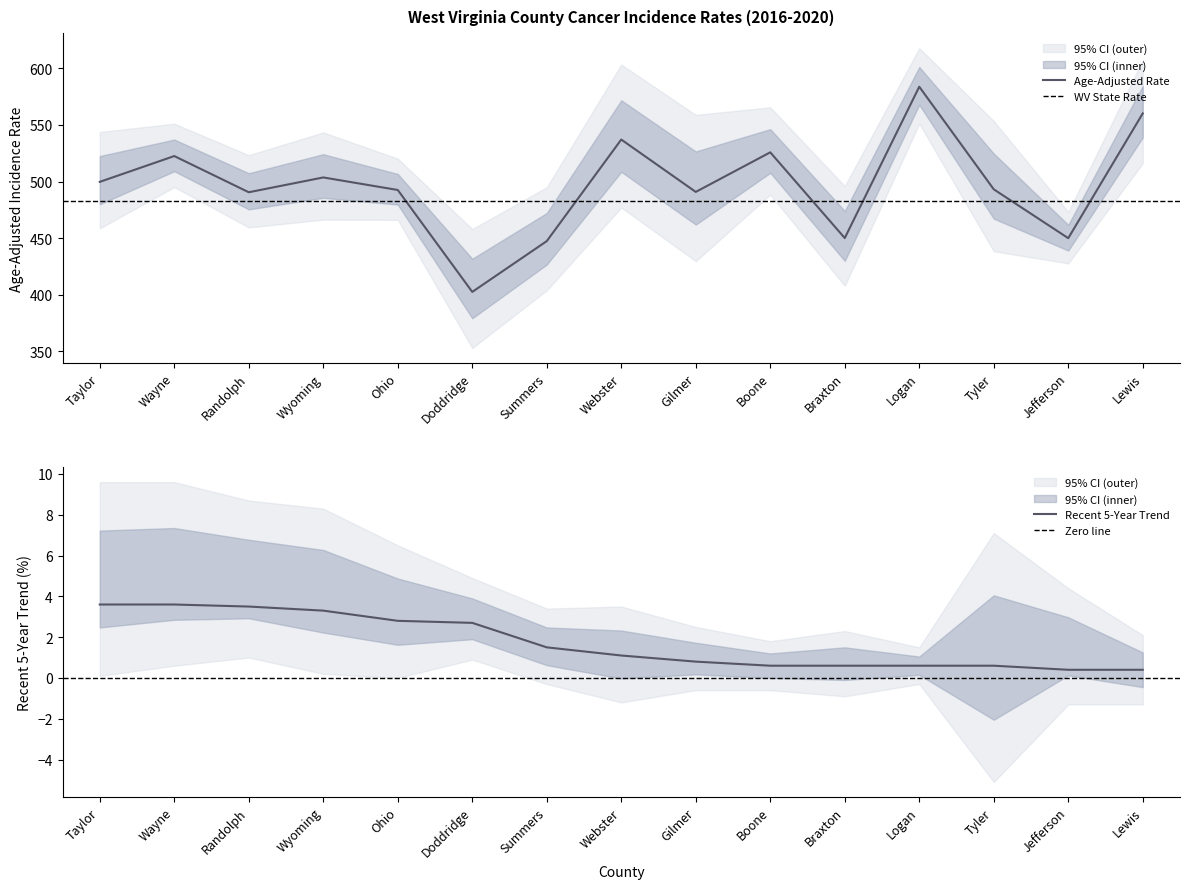

What is the label of the 15th point from the right?

Taylor